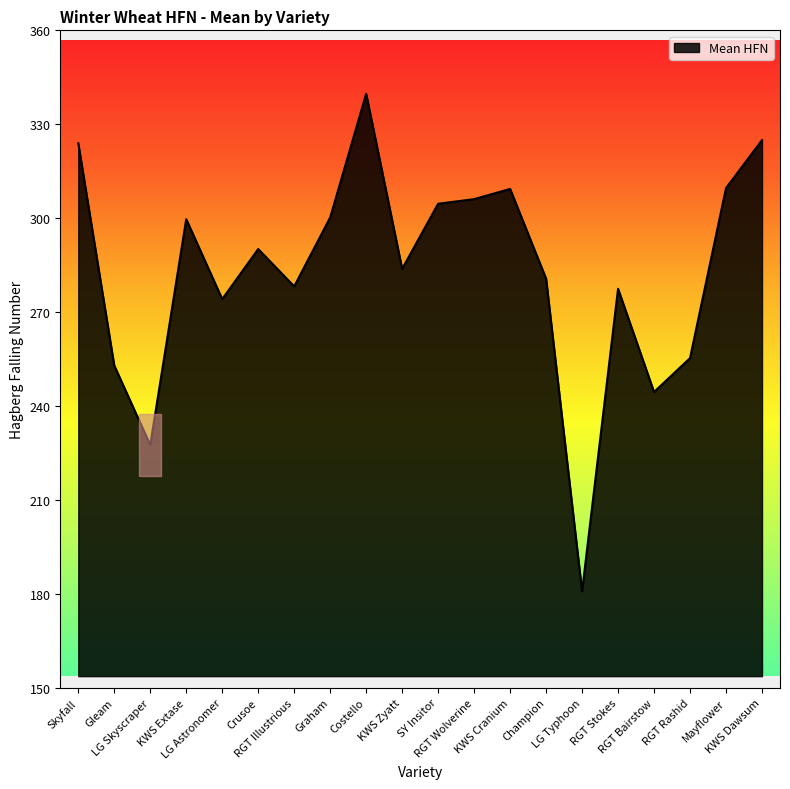

What is the change in value from Graham to Mayflower?

+9.4